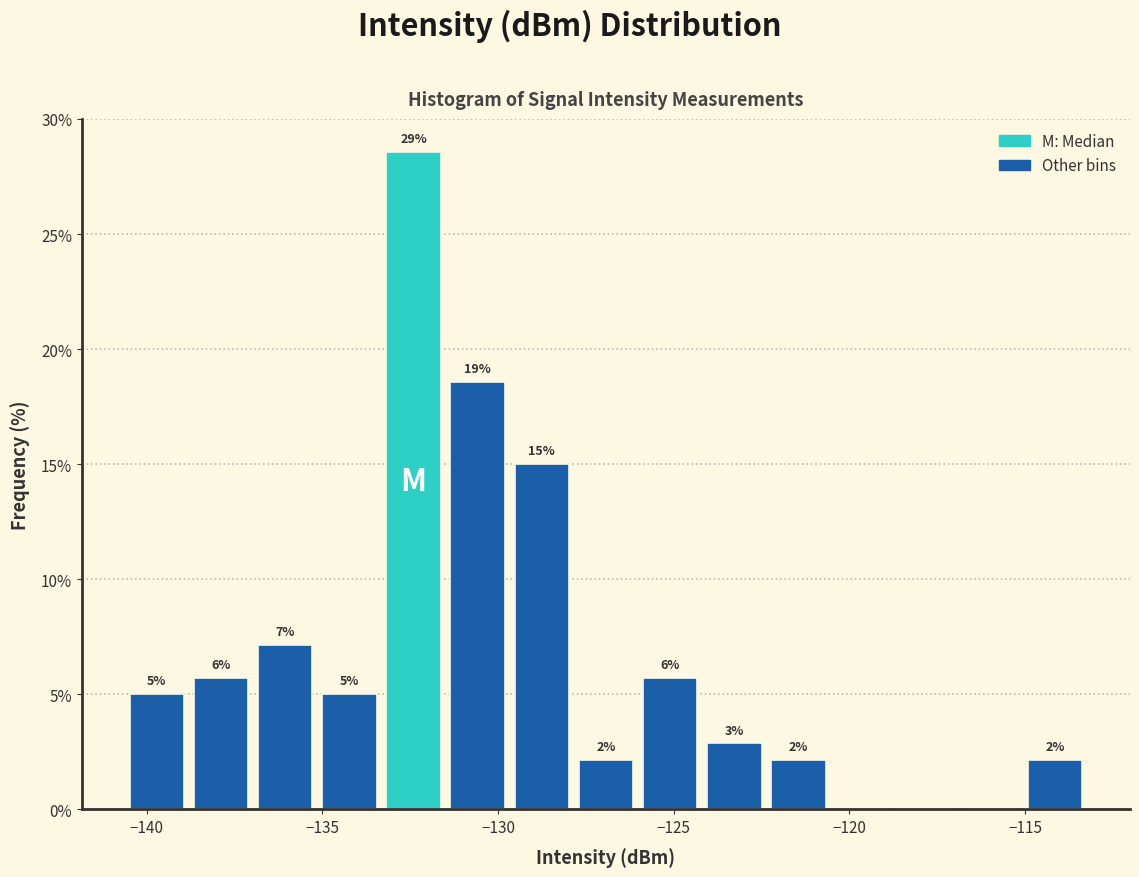

Around what value on the x-axis is the tallest bar? Give the approximate position of its centre, as read against the axis.

-132.5